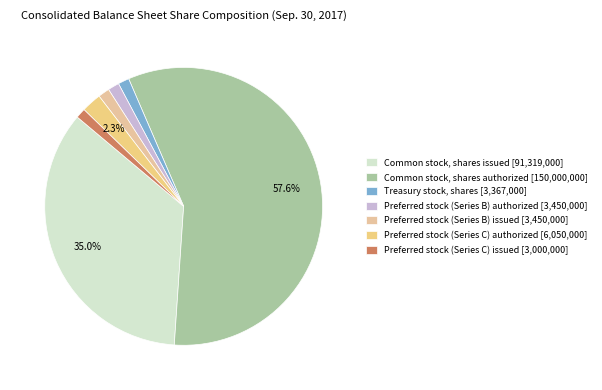

Which category has the smallest portion of the pie?

Preferred stock (Series C) issued